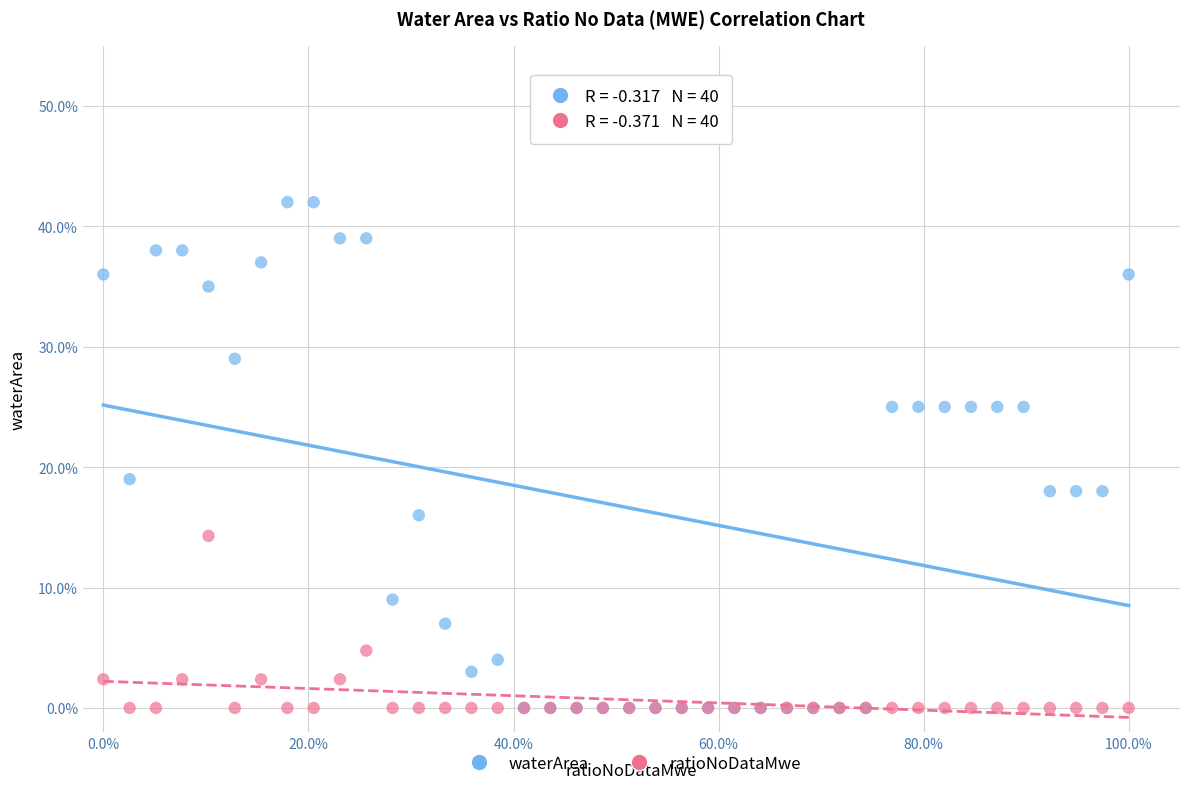

What are all the series names shown in the legend?

waterArea, ratioNoDataMwe